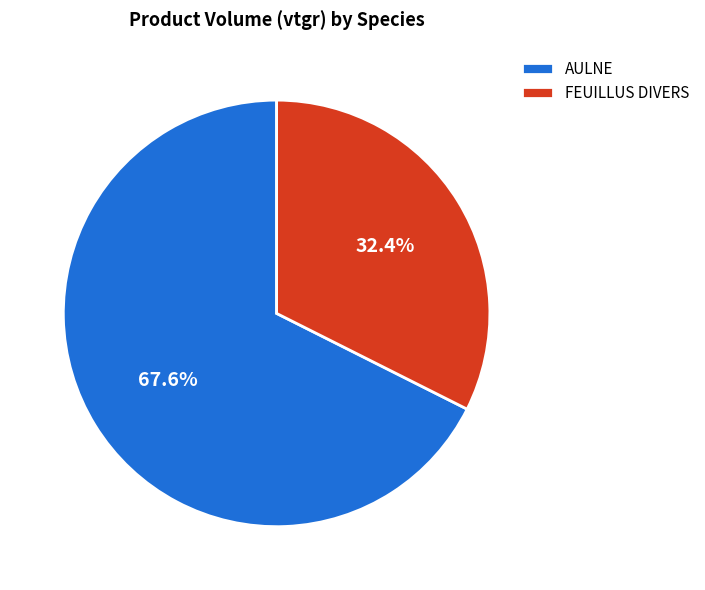

Which slice is the largest?

AULNE